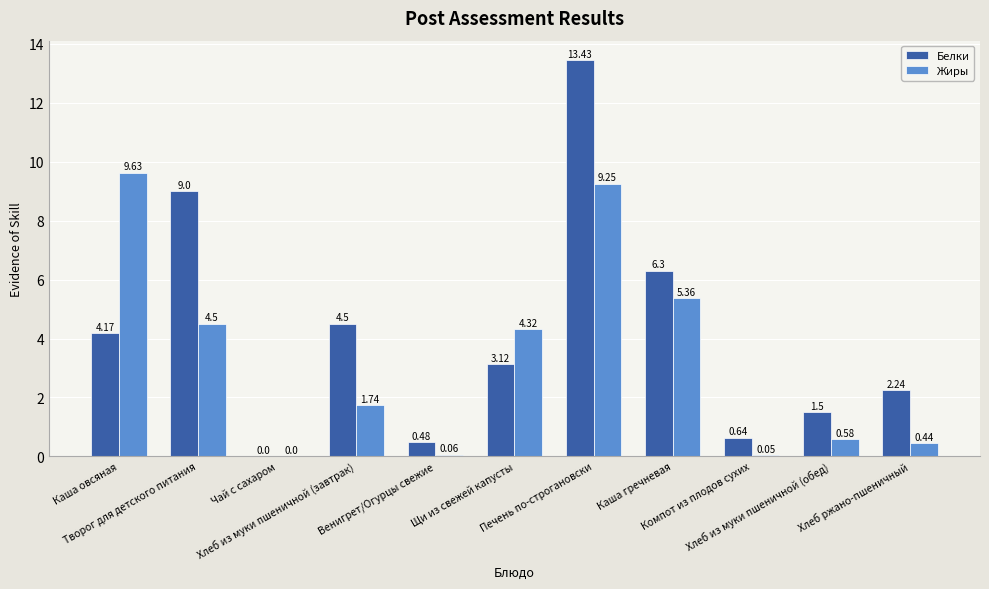

How many categories are shown in the chart?

11